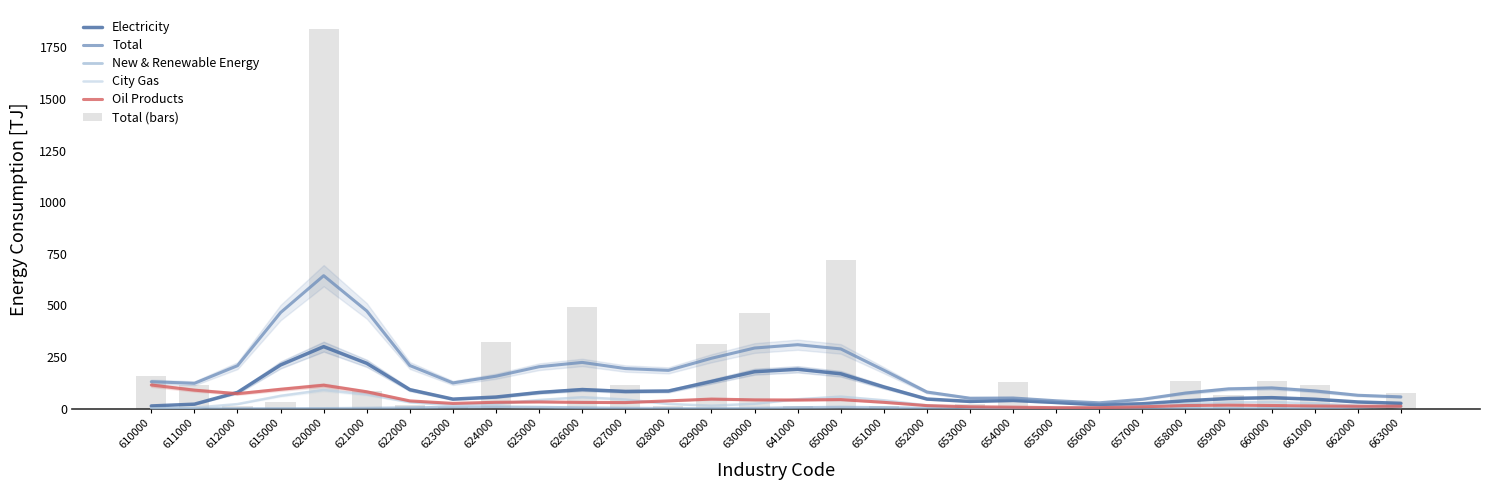

At which category does the chart reach its minimum across all series?

657000